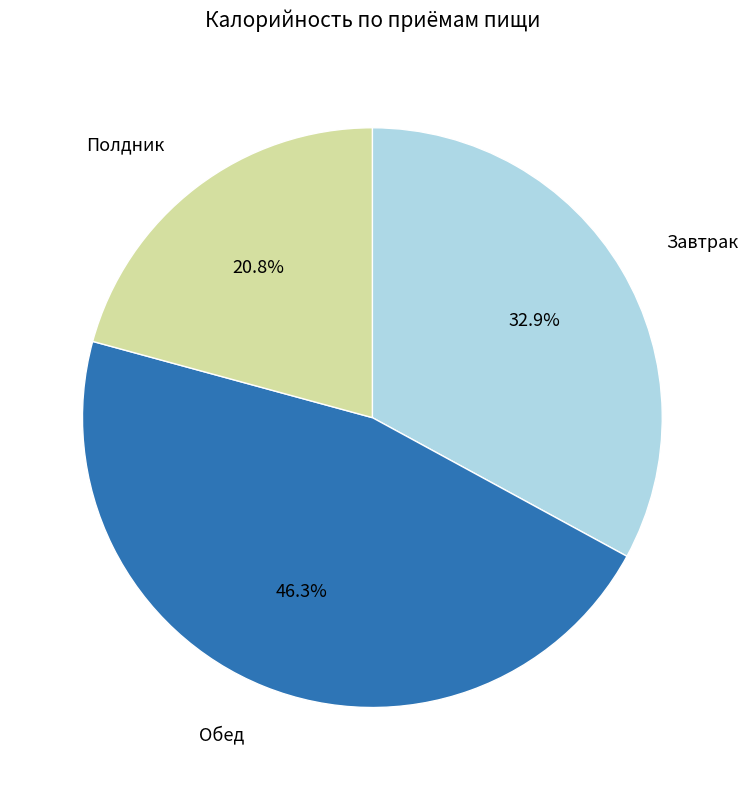

Does any single category account for the majority?

No